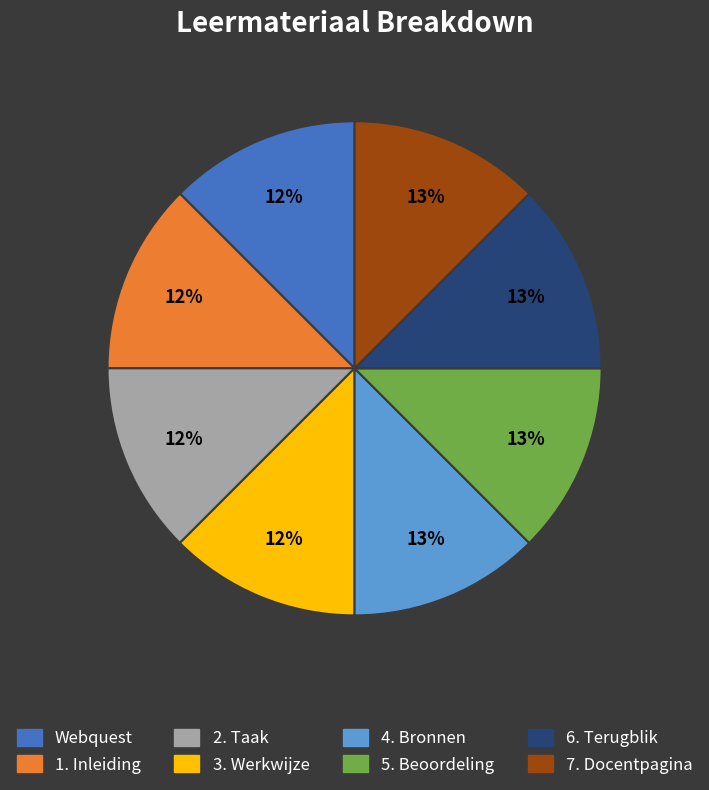

The 6. Terugblik slice represents 1% of the pie. True or false?

False